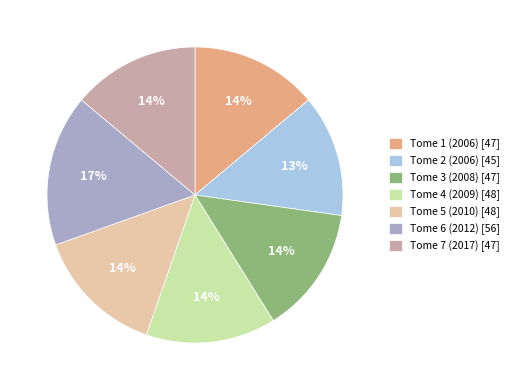

The Tome 7 (2017) slice represents 1% of the pie. True or false?

False